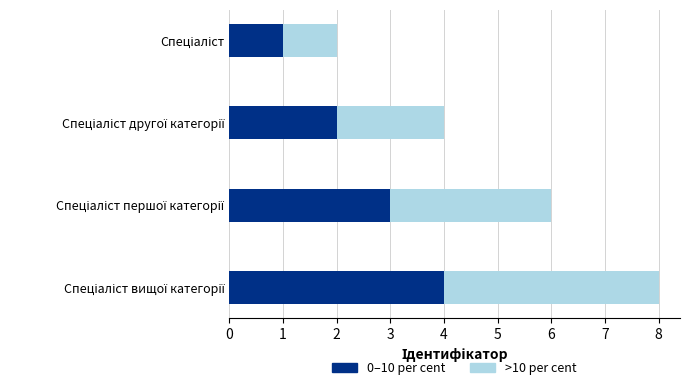

What is the highest value of the 0–10 per cent series?

4